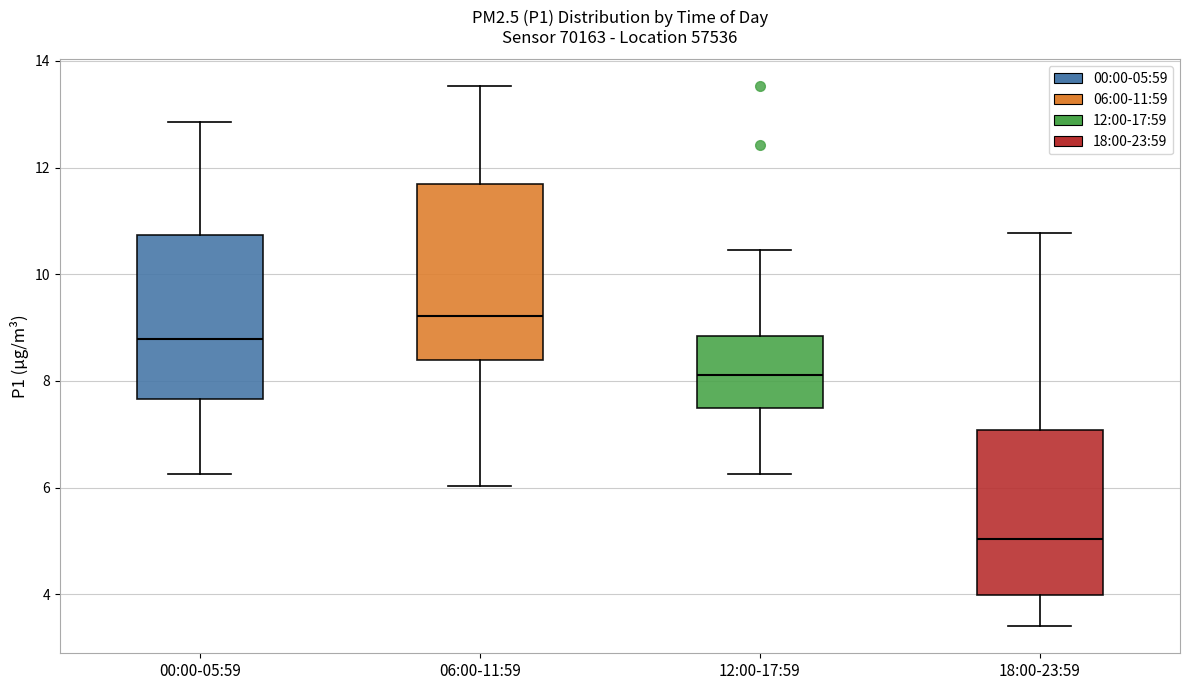

Where does the upper whisker of the box for 06:00-11:59 end on the y-axis? The values are not printed on the chart, so give them approximately, as read against the axis.

13.6